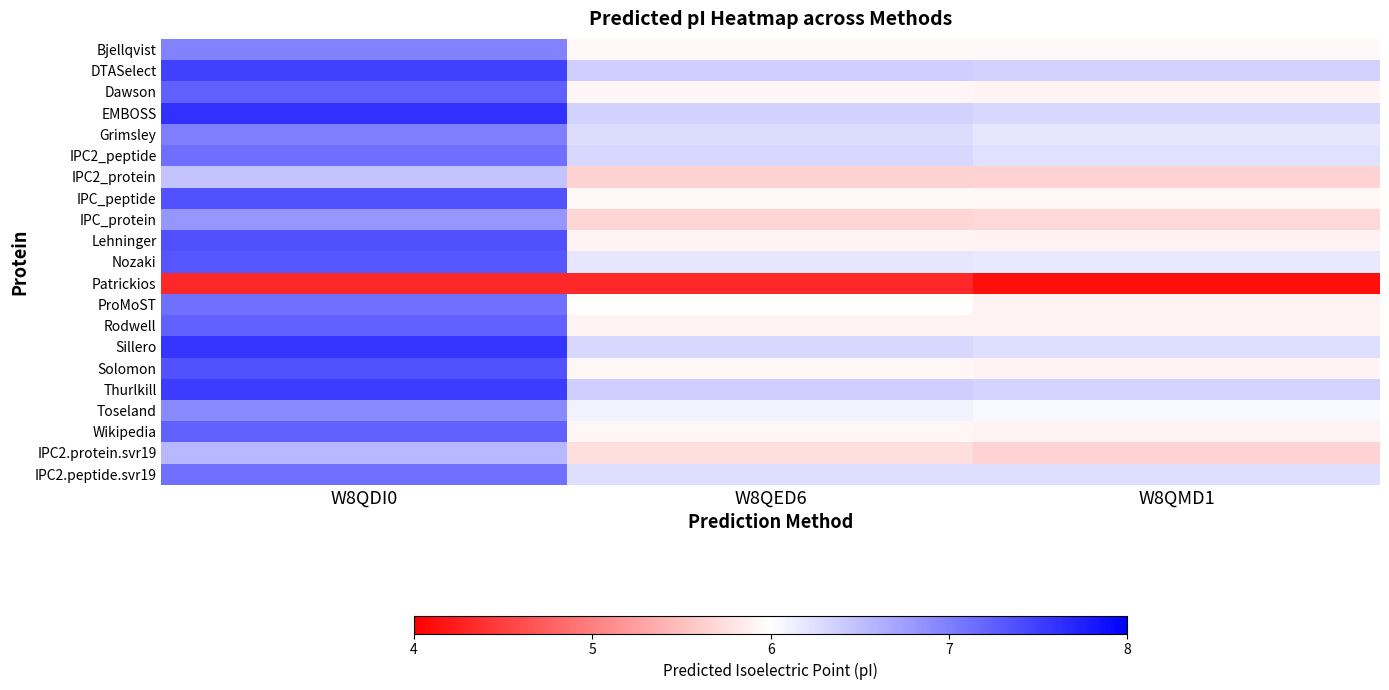

Which series has the largest total across all categories?

EMBOSS